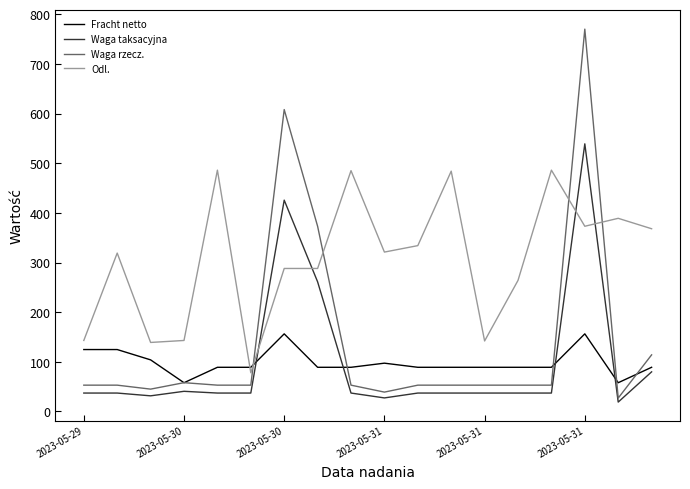

Which series has the widest spread of values?

Waga rzecz.